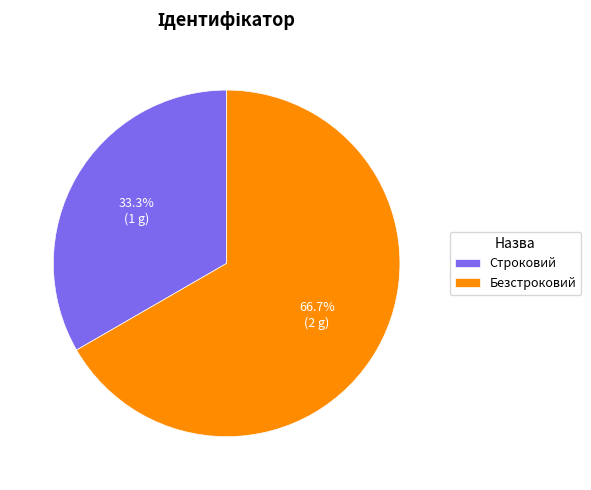

To the nearest percent, what portion does Строковий represent?

33%